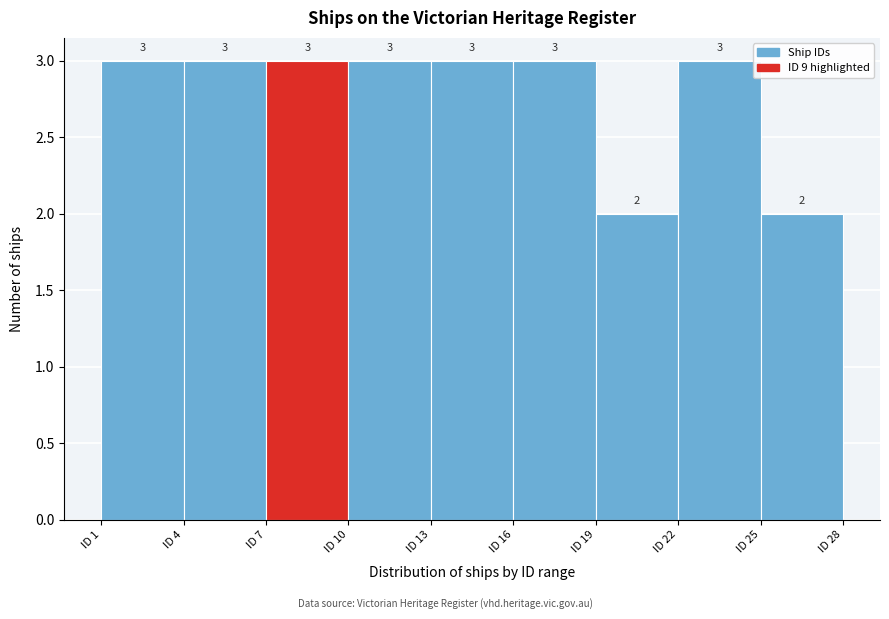

Reading left to right, transcribe this chart: for each bar, give the range it covers on the x-axis and its height.

1 to 4: 3
4 to 7: 3
7 to 10: 3
10 to 13: 3
13 to 16: 3
16 to 19: 3
19 to 22: 2
22 to 25: 3
25 to 28: 2